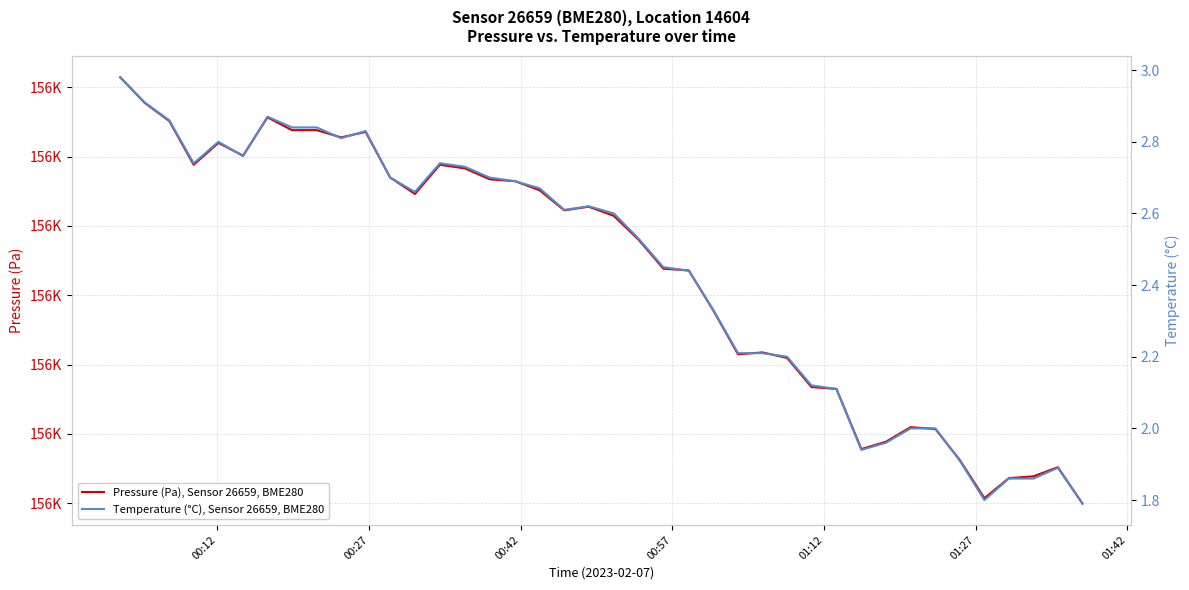

In Pressure (Pa), Sensor 26659, BME280, how many points are lower than both neighbors (excluding endpoints)?

8